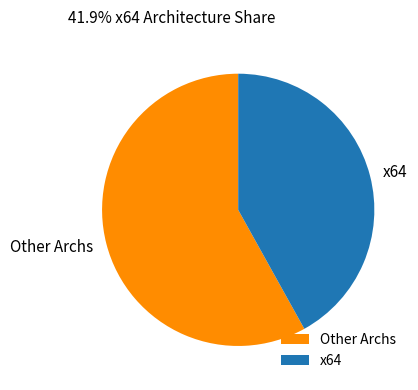

How many segments does this pie chart have?

2